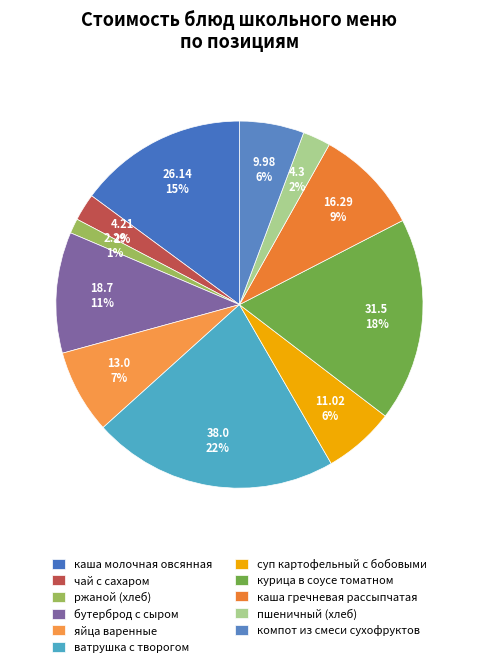

What percentage is the пшеничный (хлеб) slice, to the nearest percent?

2%